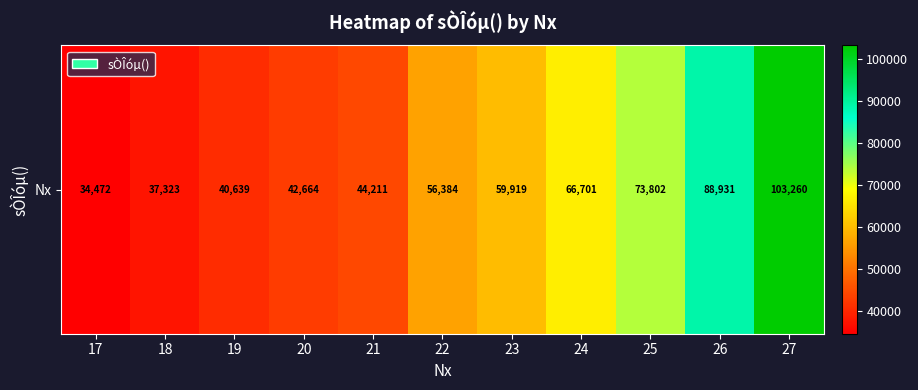

Is it true that the value at 23 is 59919?

True